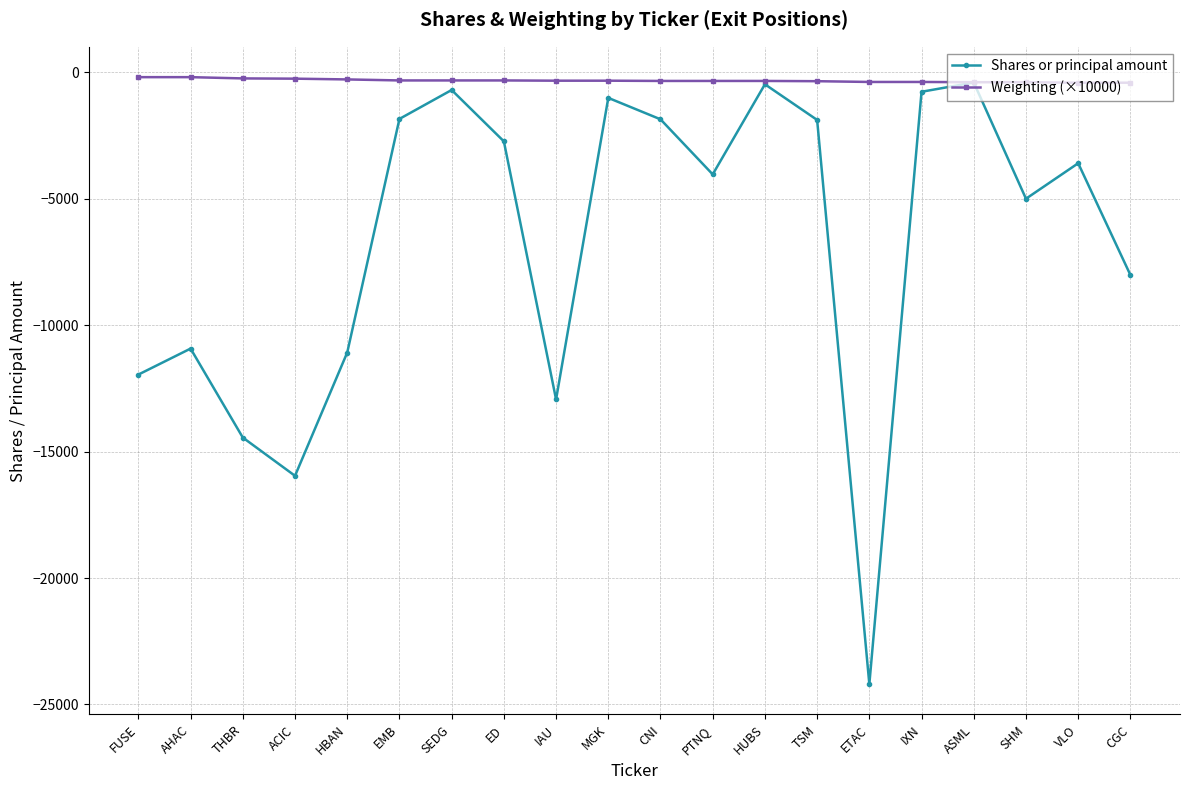

What is the minimum value for Weighting (×10000)?

-410.0